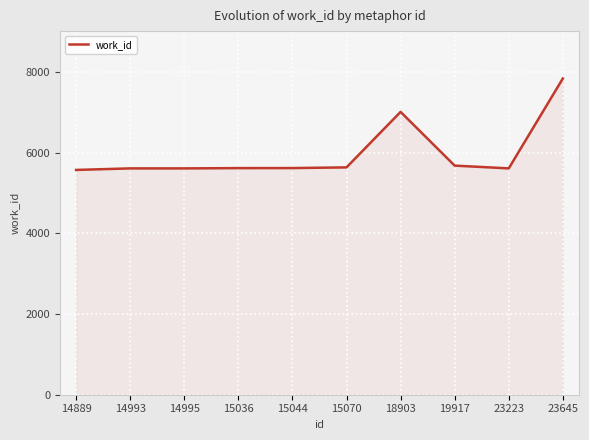

What is the minimum value shown in the chart?

5574